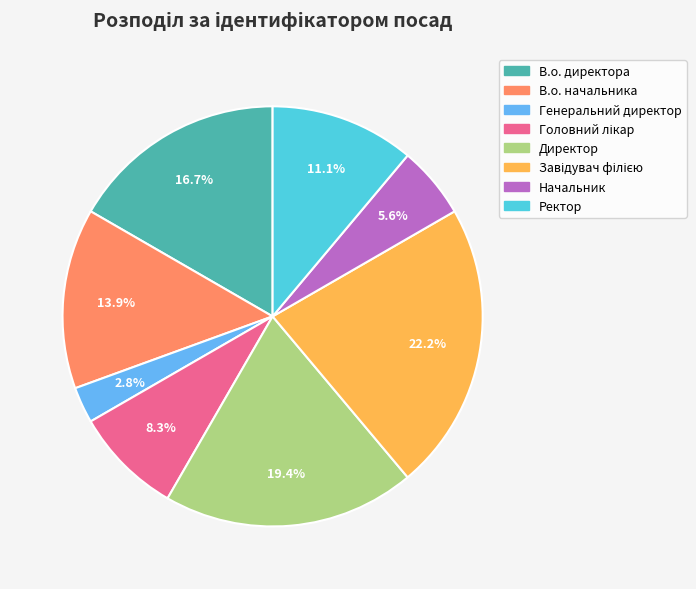

What is the smallest slice in the pie chart?

Генеральний директор